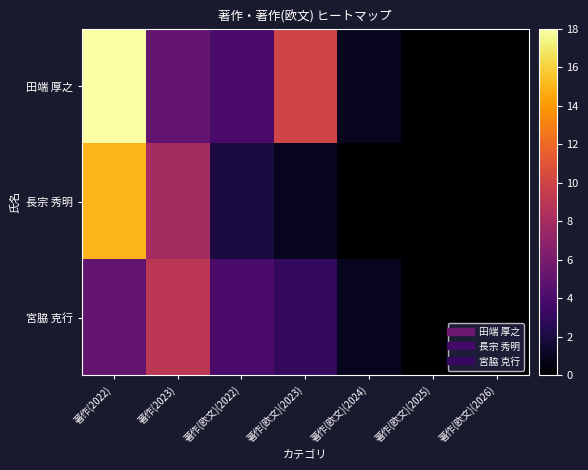

Reading left to right, what are all the values shown in this chart?

田端 厚之: 著作(2022)=18	著作(2023)=5	著作(欧文)(2022)=4	著作(欧文)(2023)=10	著作(欧文)(2024)=1	著作(欧文)(2025)=0	著作(欧文)(2026)=0
長宗 秀明: 著作(2022)=15	著作(2023)=8	著作(欧文)(2022)=2	著作(欧文)(2023)=1	著作(欧文)(2024)=0	著作(欧文)(2025)=0	著作(欧文)(2026)=0
宮脇 克行: 著作(2022)=5	著作(2023)=9	著作(欧文)(2022)=4	著作(欧文)(2023)=3	著作(欧文)(2024)=1	著作(欧文)(2025)=0	著作(欧文)(2026)=0